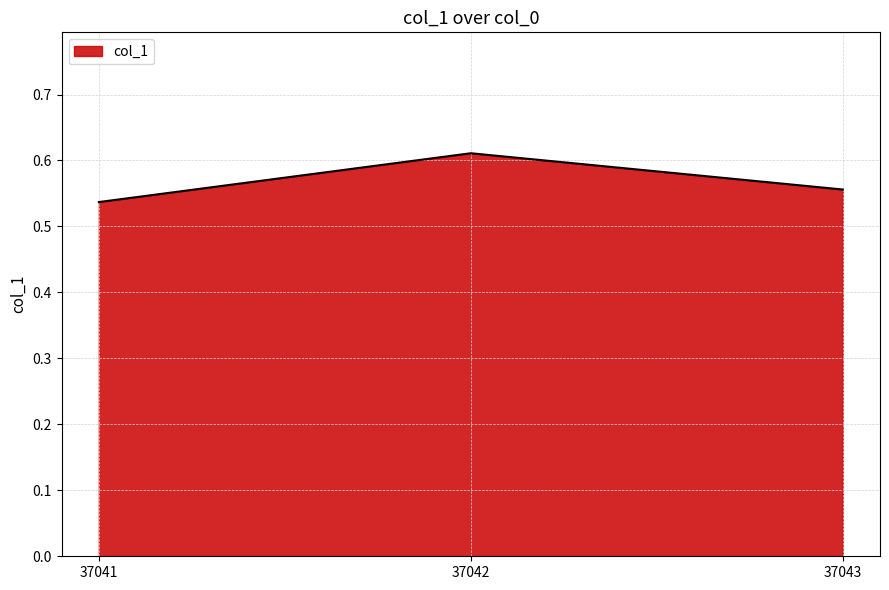

What is the sum of all values?

1.7